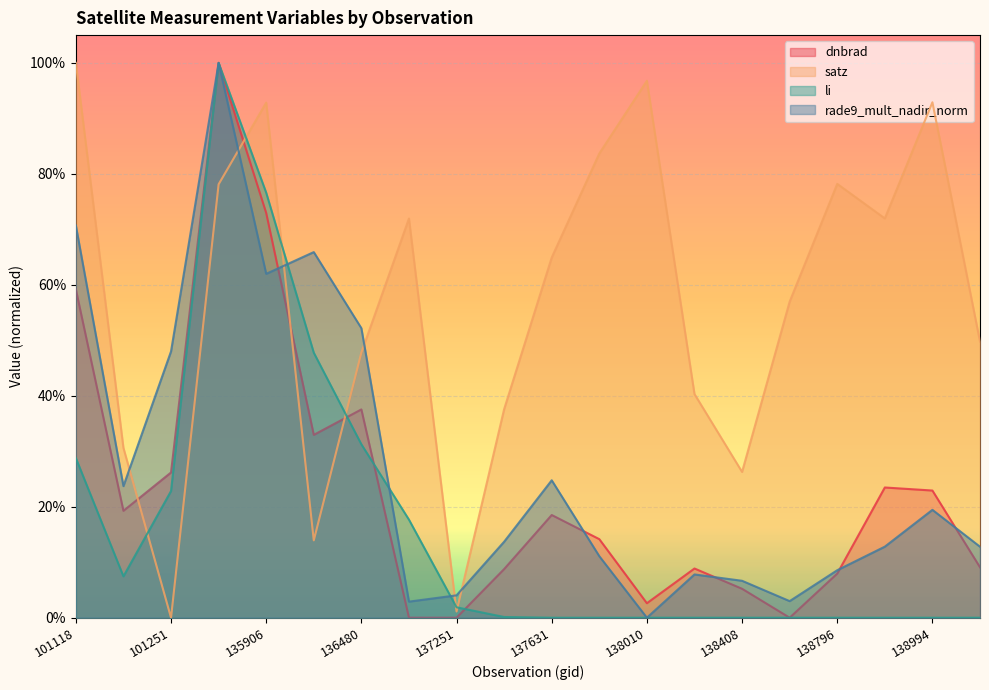

Is it true that dnbrad equals 0.2 at 137631?

True